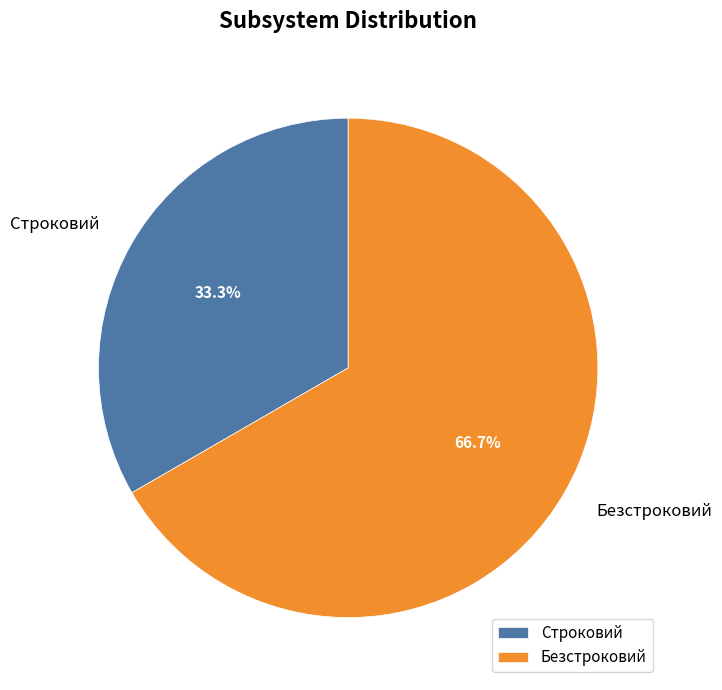

What is the smallest slice in the pie chart?

Строковий